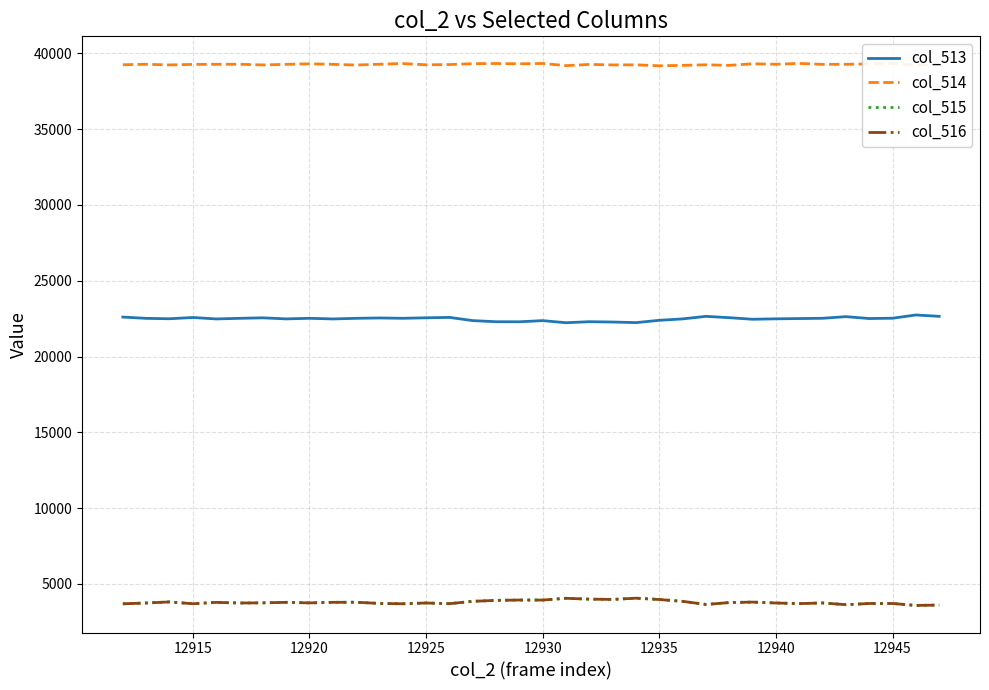

Which series has the largest total across all categories?

col_514